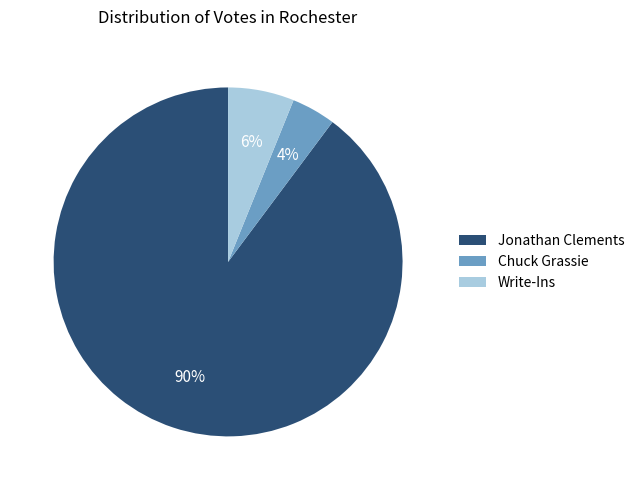

To the nearest percent, what is the combined percentage of Write-Ins and Jonathan Clements?

96%